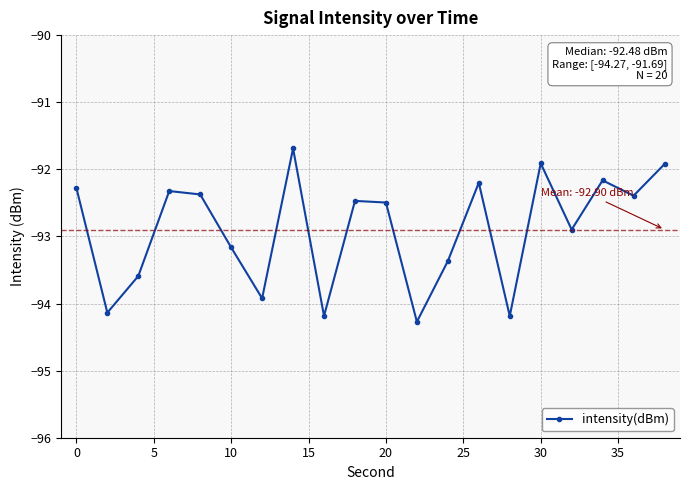

How many distinct data groups are displayed?

1